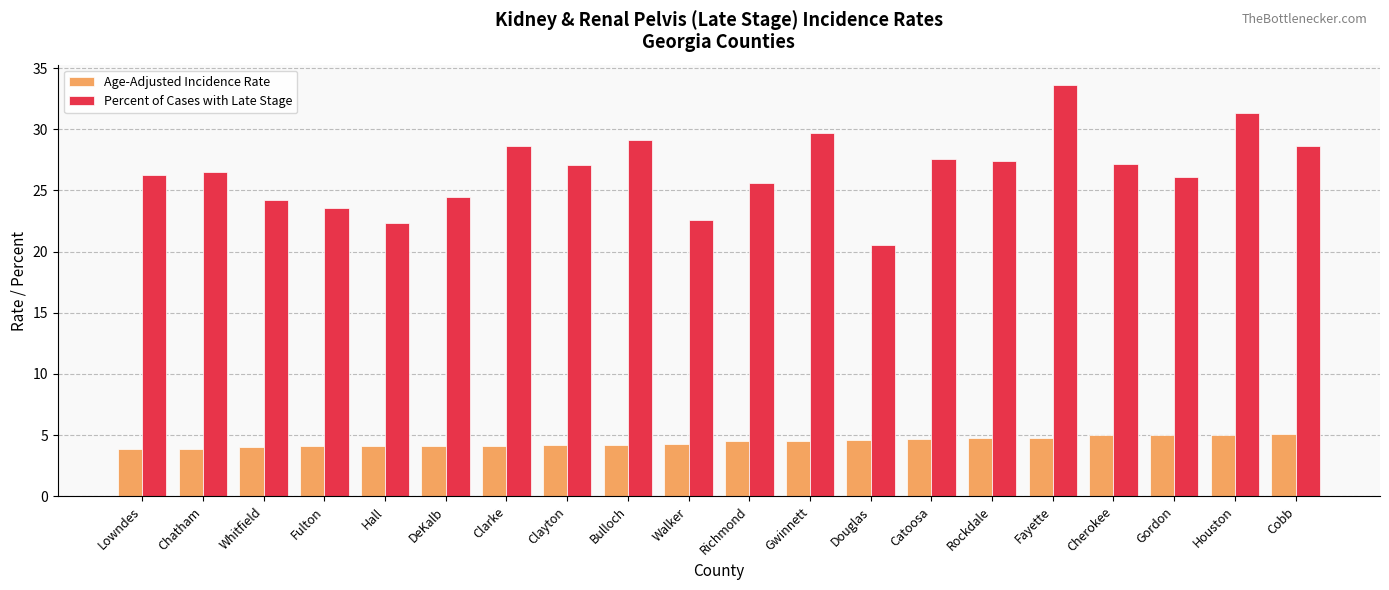

What is the difference between the Percent of Cases with Late Stage values at Cherokee and Clarke?

1.4